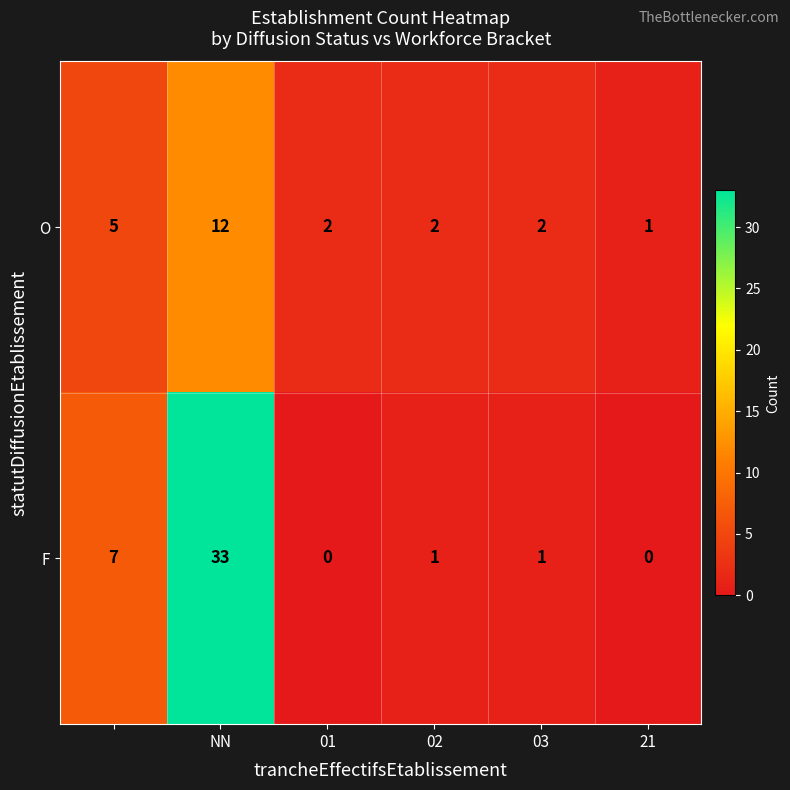

What is the difference between the maximum and minimum values in the F series?

33